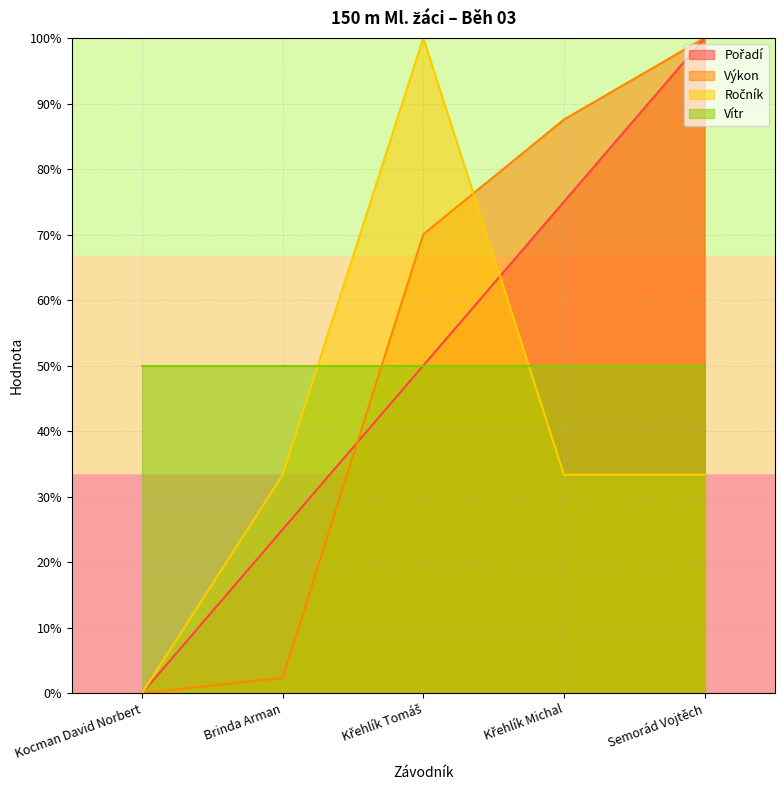

How many lines are shown in the chart?

4